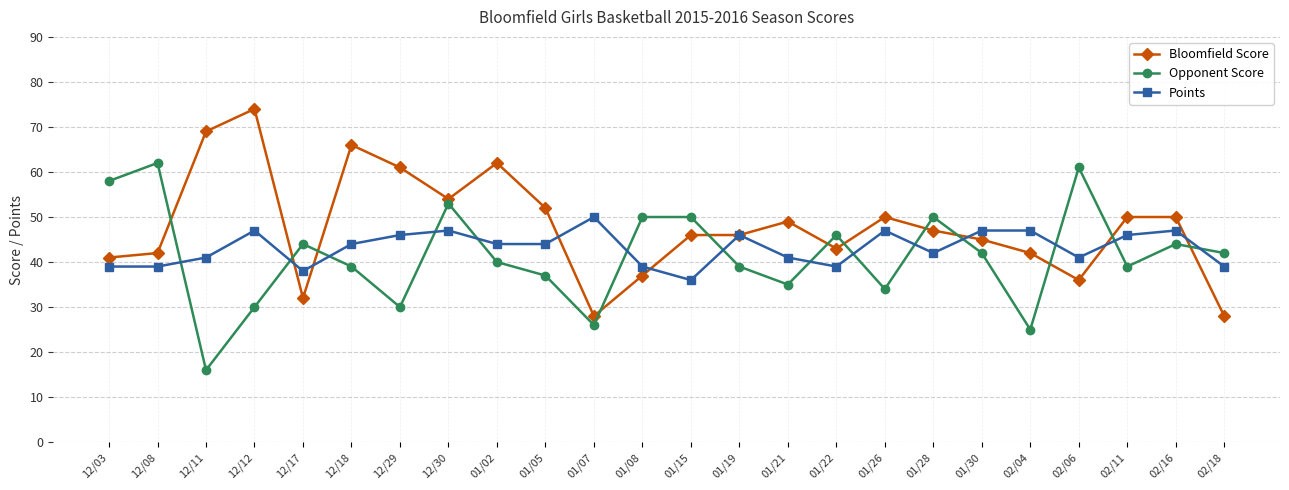

Reading left to right, transcribe all the data shown in this chart.

Bloomfield Score: 41	42	69	74	32	66	61	54	62	52	28	37	46	46	49	43	50	47	45	42	36	50	50	28
Opponent Score: 58	62	16	30	44	39	30	53	40	37	26	50	50	39	35	46	34	50	42	25	61	39	44	42
Points: 39	39	41	47	38	44	46	47	44	44	50	39	36	46	41	39	47	42	47	47	41	46	47	39